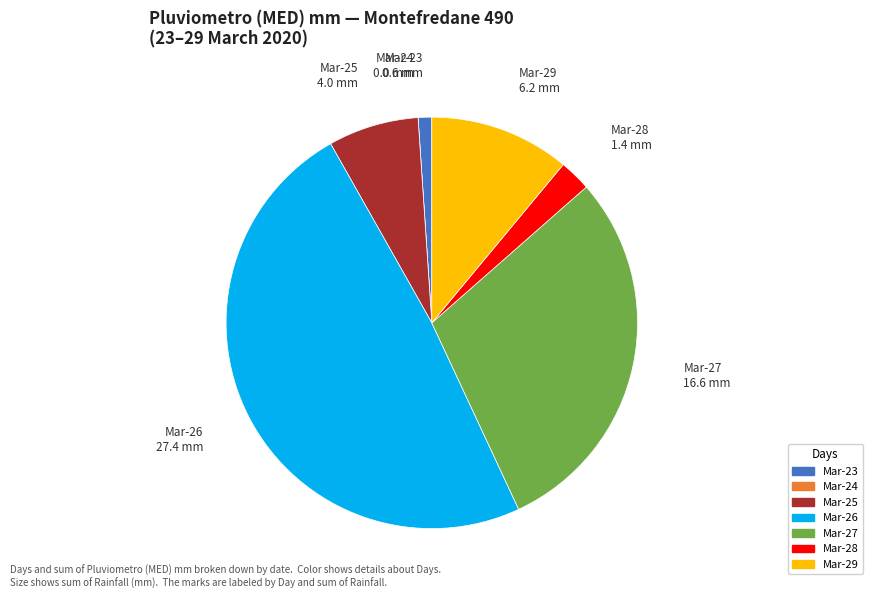

Is there a majority slice in this chart?

No